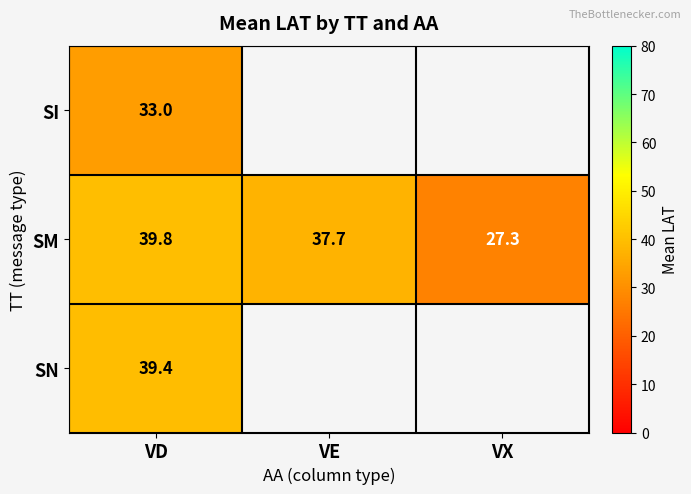

At how many categories does at least one series exceed 31?

2